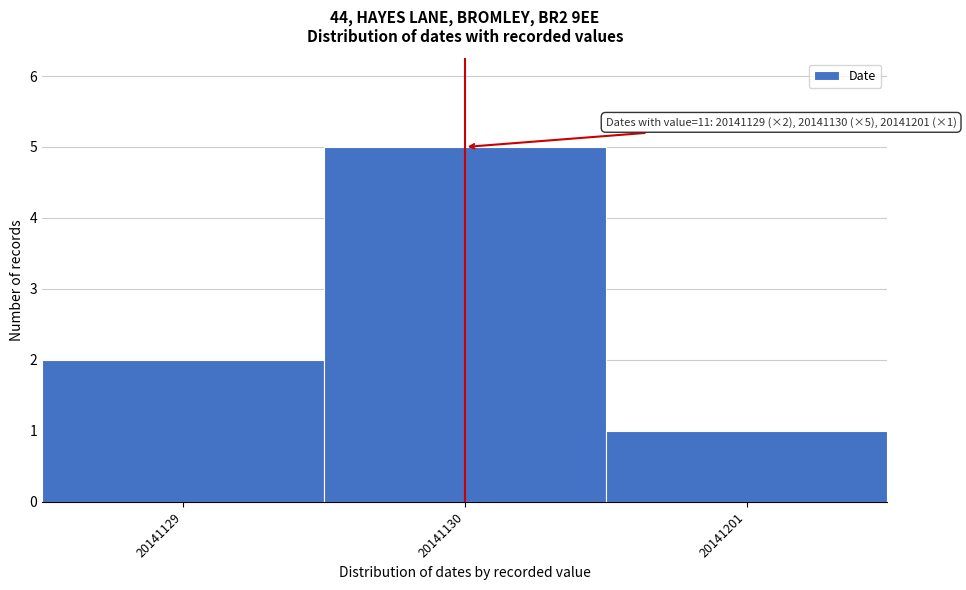

Reading left to right, list all the values displayed in this chart.

20141129=2	20141130=5	20141201=1